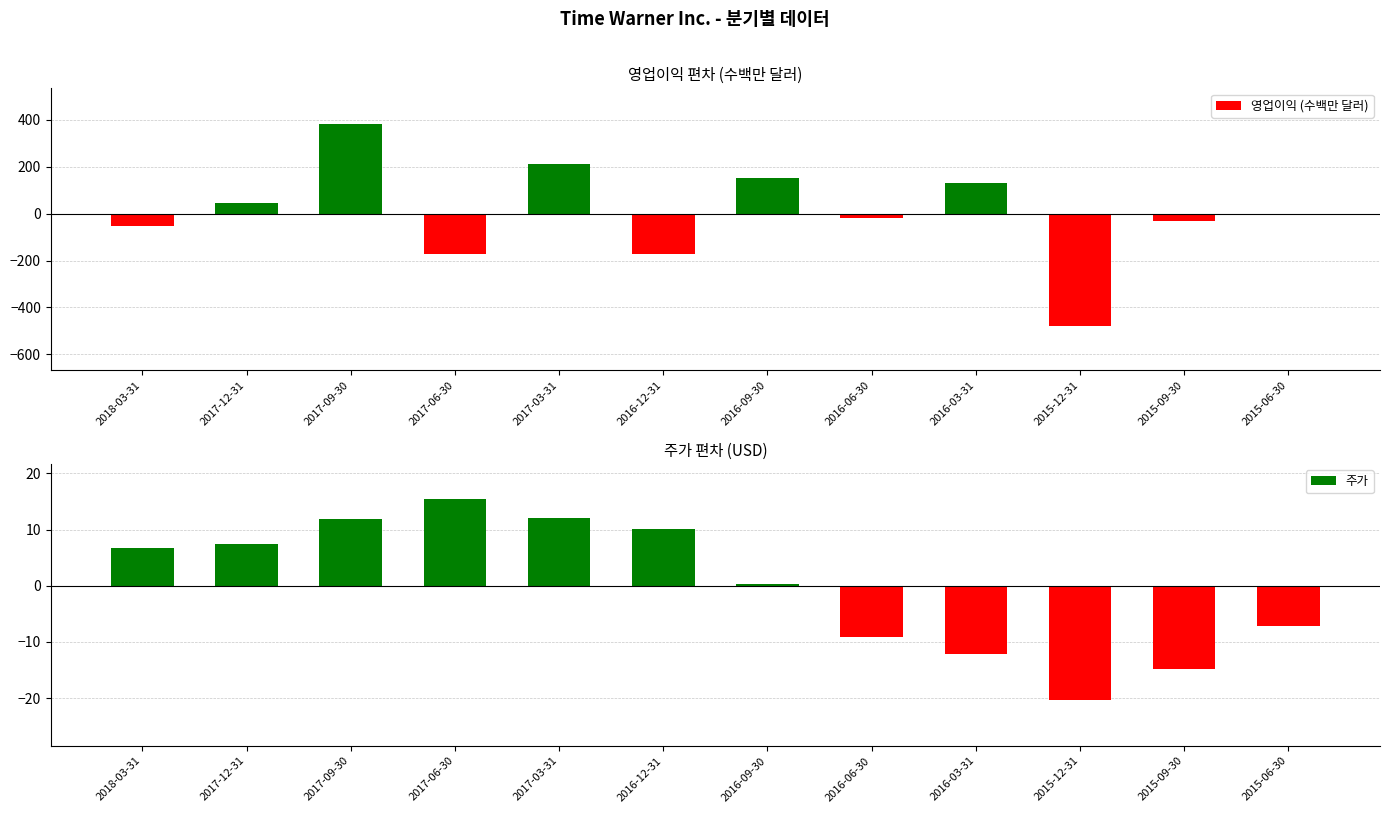

What position from the left is 2016-06-30?

8